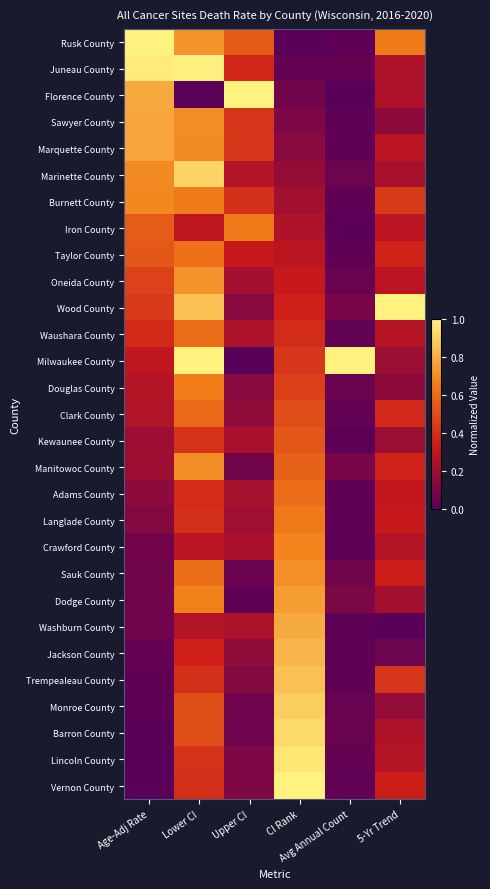

At which category does the chart reach its peak across all series?

Age-Adj Rate